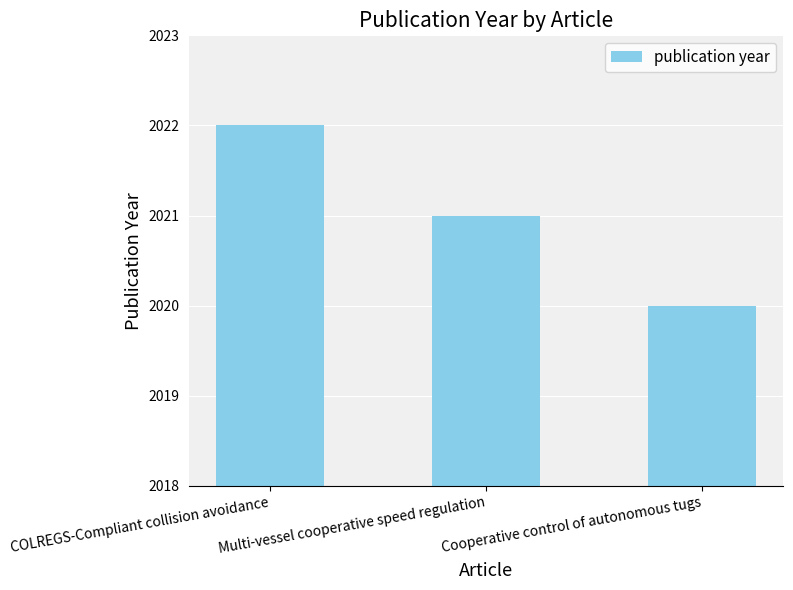

Count the values in the range 2020 to 2022.

3